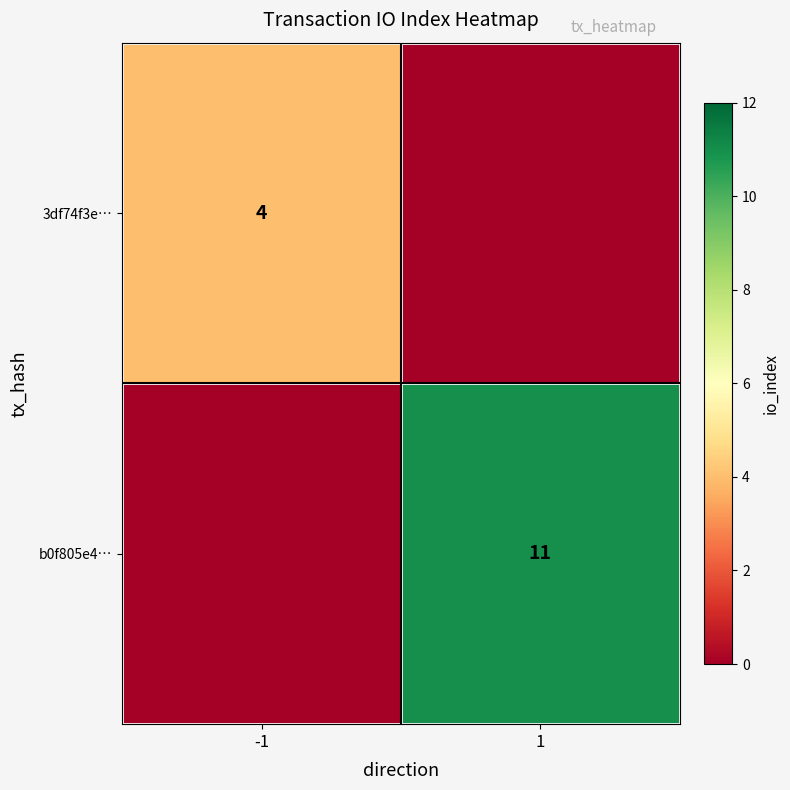

Is the value of b0f805e4… at 1 greater than the value of 3df74f3e… at -1?

Yes